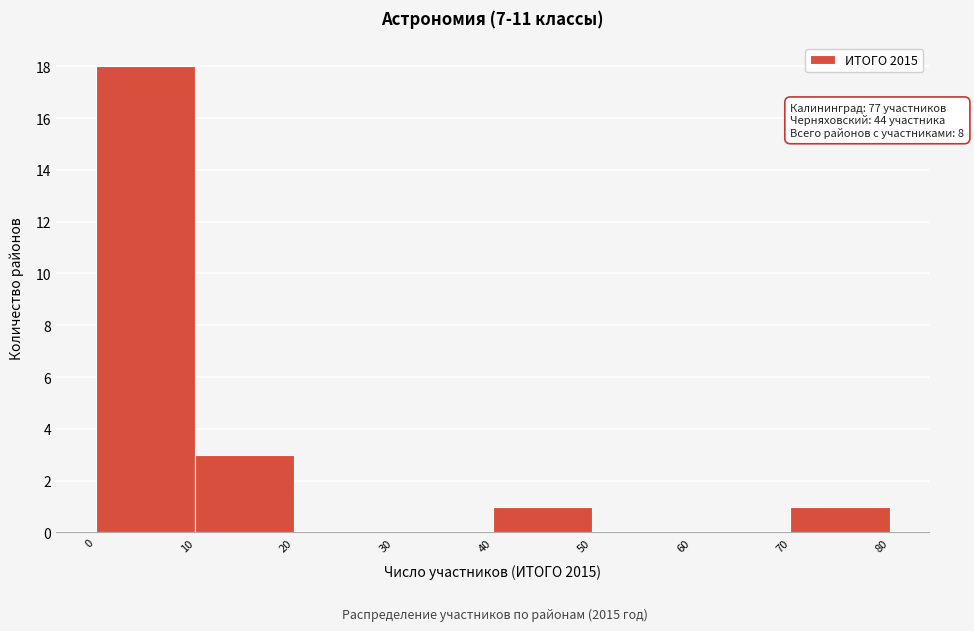

Which range on the x-axis has the tallest bar?

0 to 10